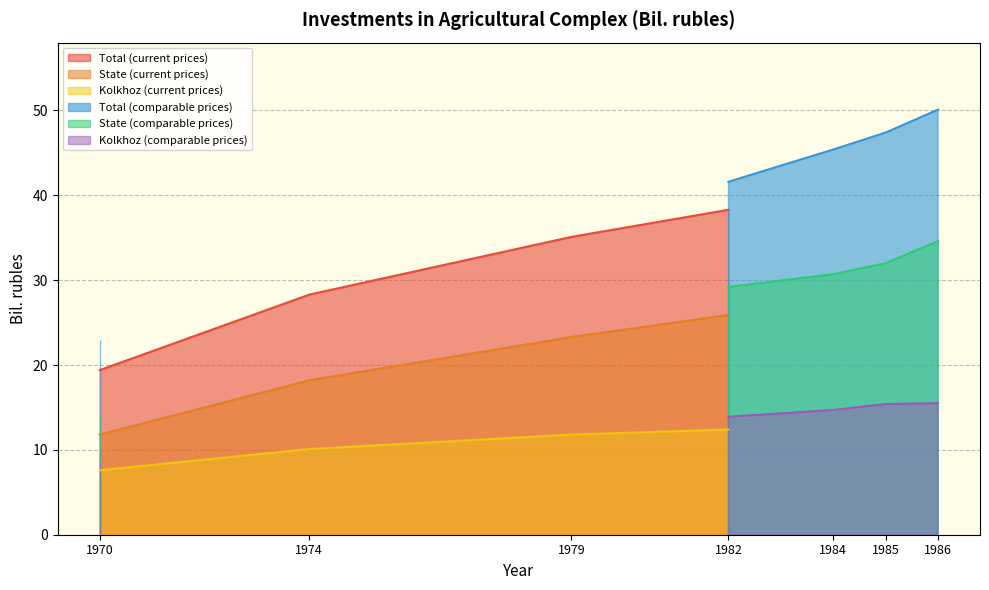

Rank the series by their maximum value, from lowest to highest.

Investments by Kolkhoz (cur. prices), Investments by Kolkhoz (comp. prices), Investments by State (cur. prices), Investments by State (comp. prices), Investments Total (cur. prices), Investments Total (comp. prices)